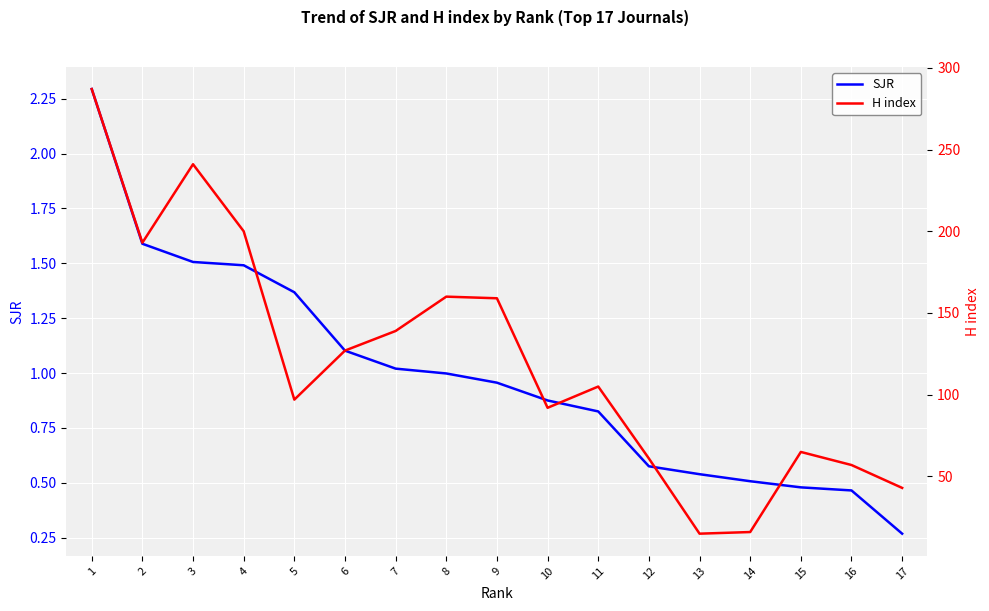

Rank the categories by SJR value from lowest to highest.

17, 16, 15, 14, 13, 12, 11, 10, 9, 8, 7, 6, 5, 4, 3, 2, 1